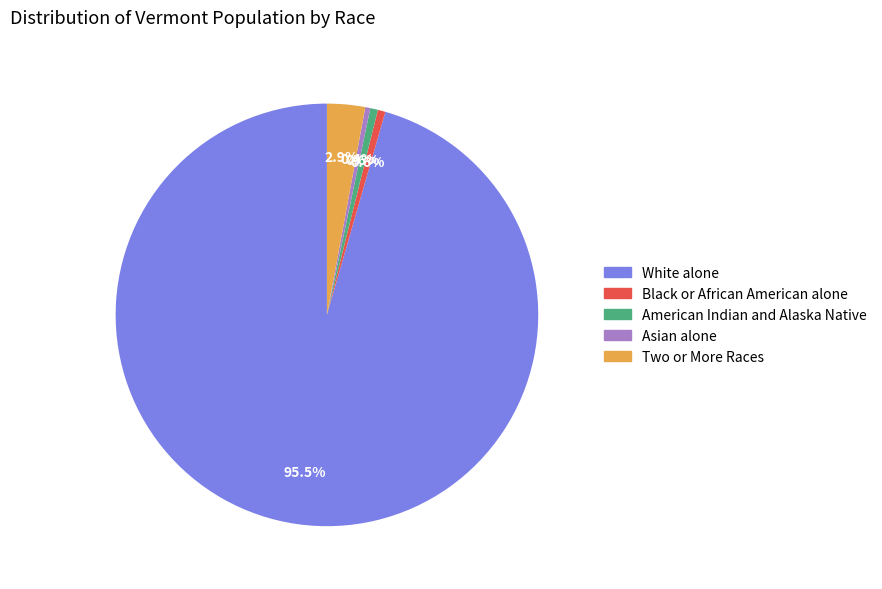

To the nearest percent, what is the combined percentage of White alone and Two or More Races?

98%